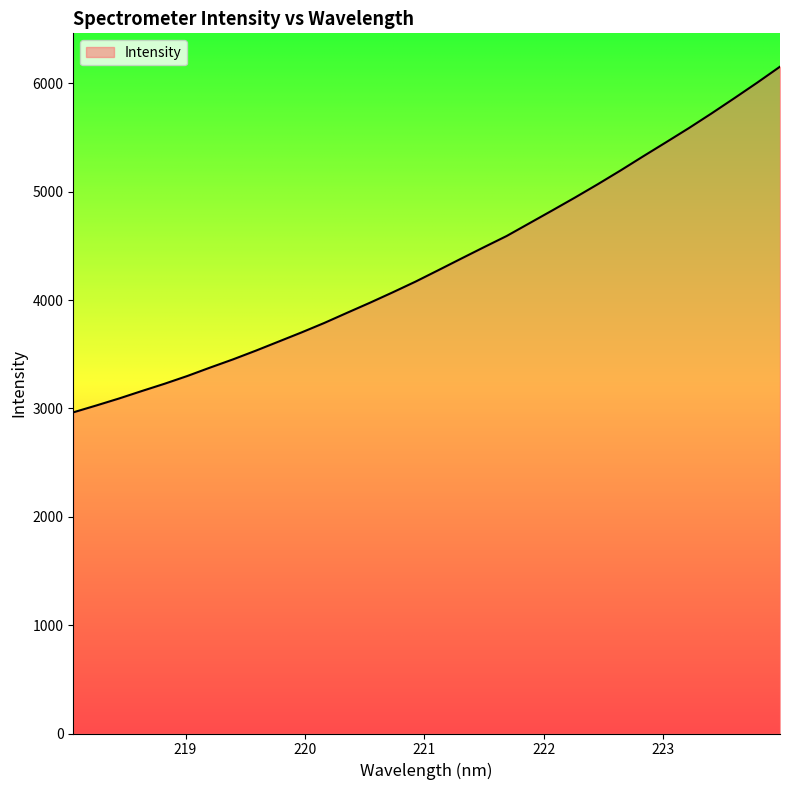

What is the difference between the maximum and minimum values?

3190.2